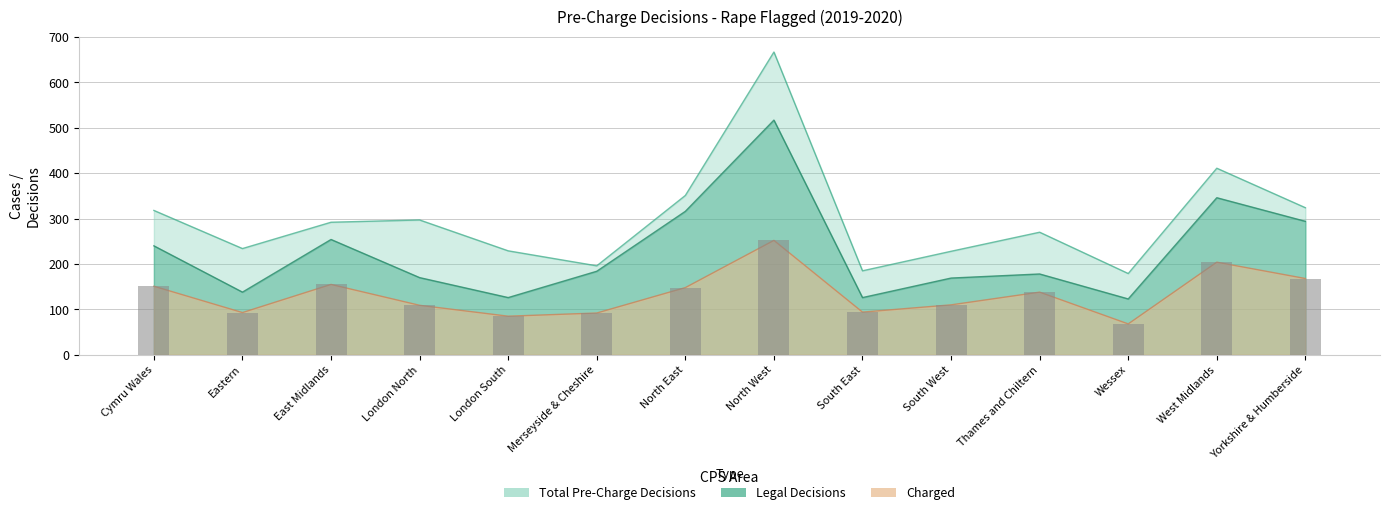

What is the label of the 5th bar from the right?

South West